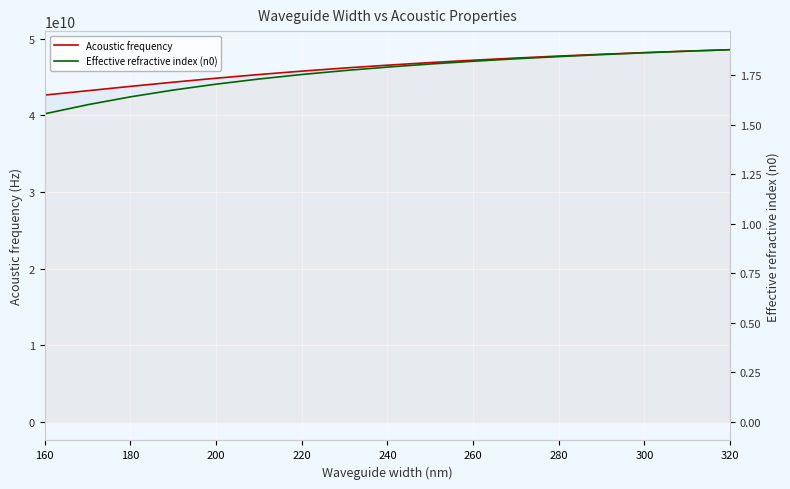

Is this an area chart (filled region under the line)?

No